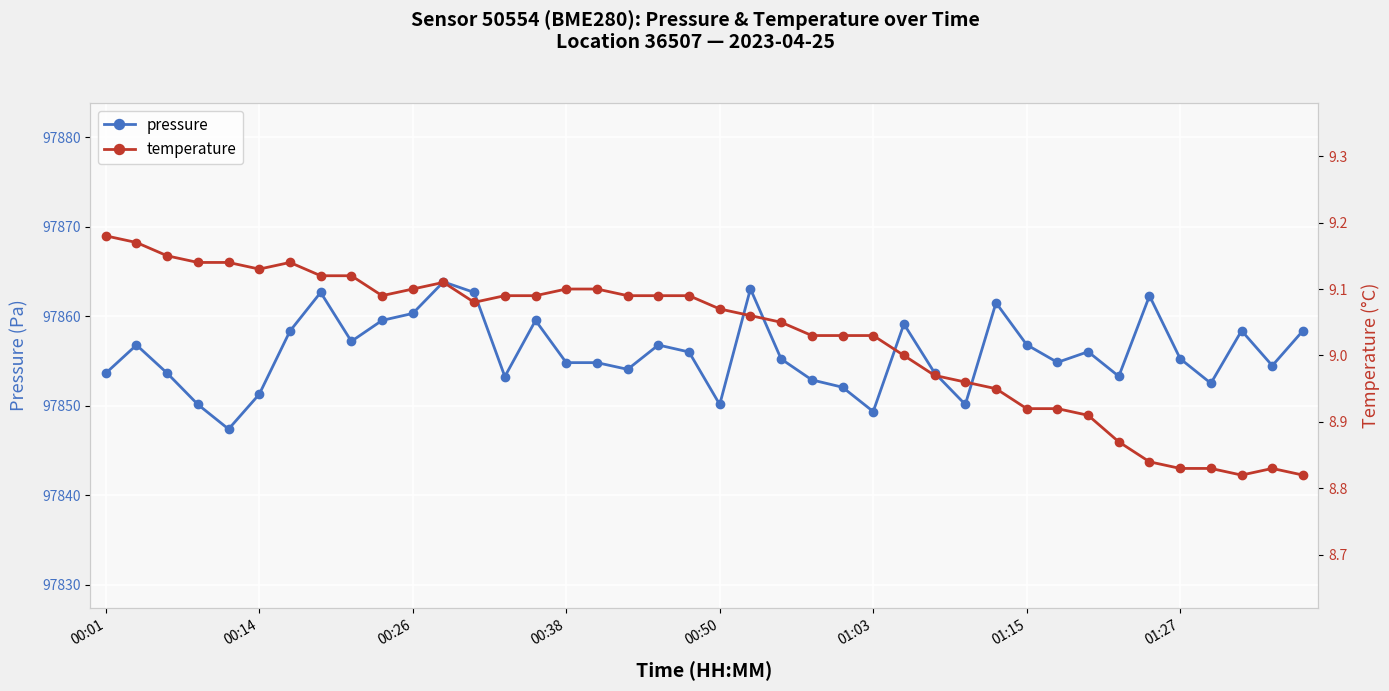

What is the maximum value for pressure?

97863.8